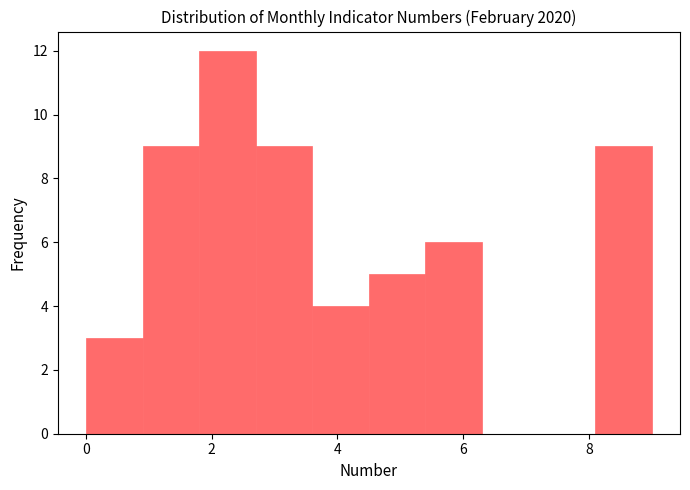

How tall is the bar that spans 0.0 to 0.9 on the x-axis? Neither the bar edges nor the heights are printed on the chart, so give them approximately, as read against the axes.

3